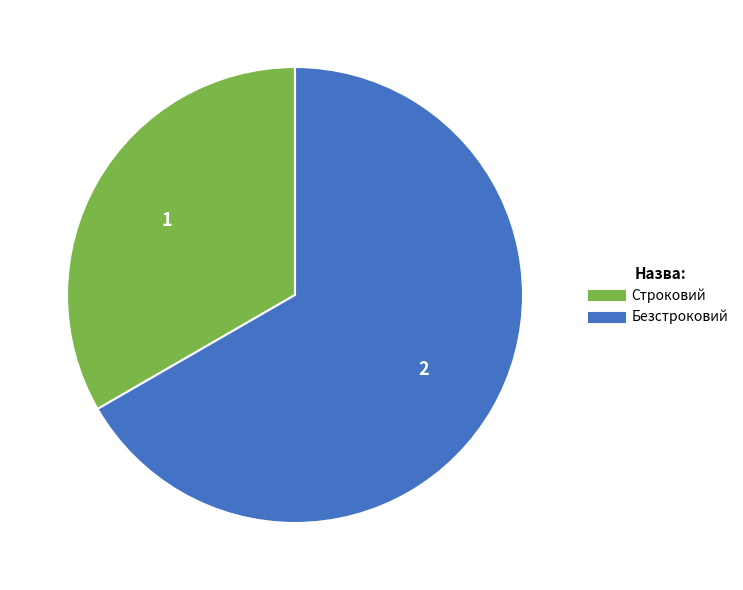

How many segments does this pie chart have?

2